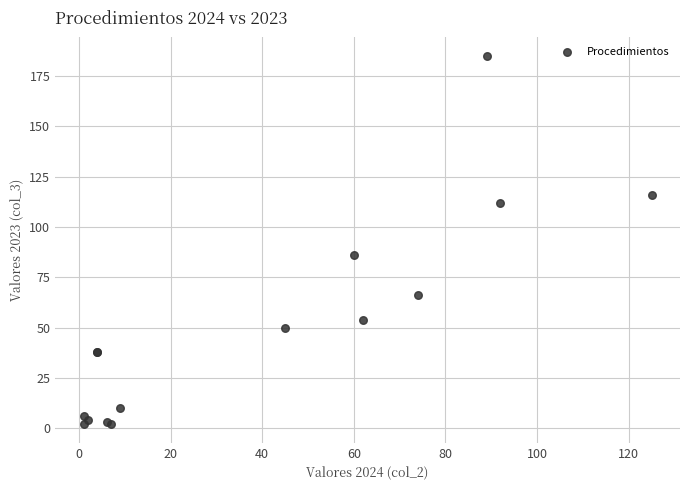

What Y value in the scatter plot is closest to 93?

86